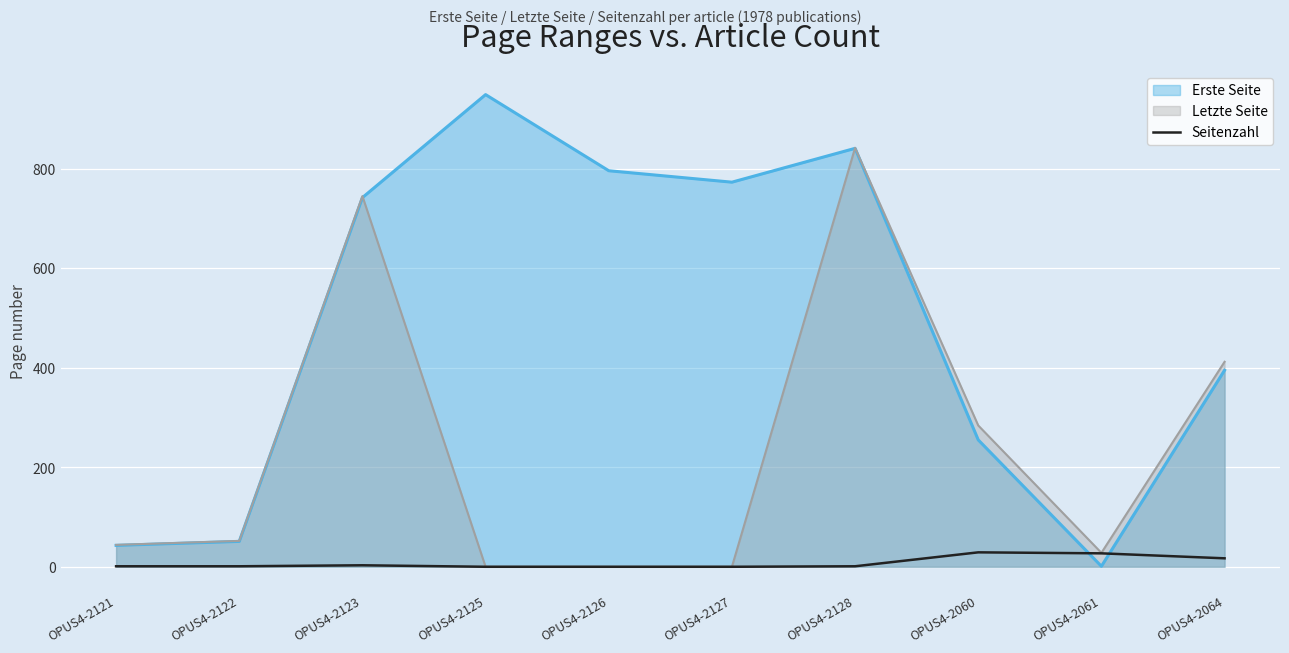

The chart shows a value of 17 at OPUS4-2126. True or false?

False